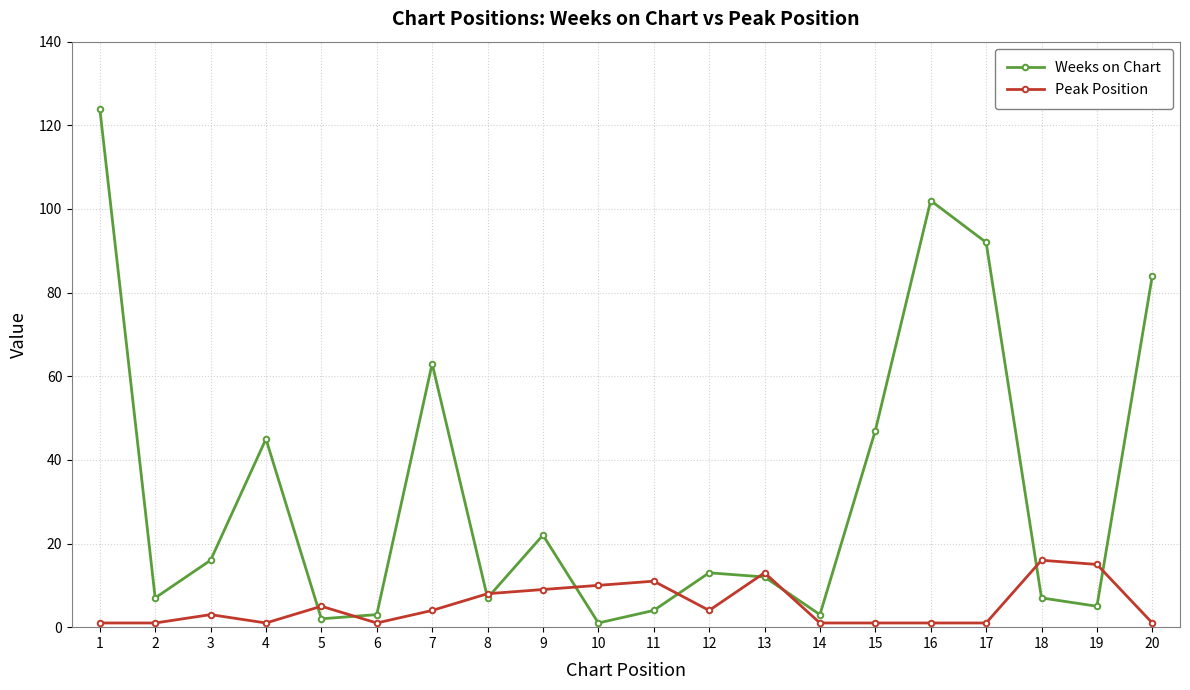

List the series in order of their peak value, lowest first.

Peak Position, Weeks on Chart